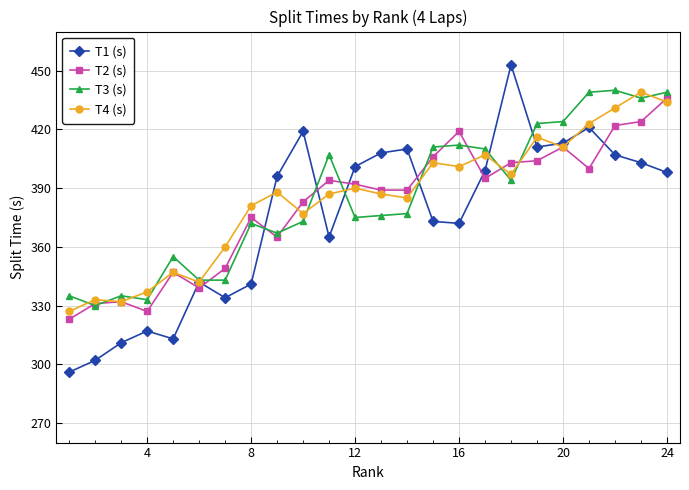

Which series has the largest range (max minus min)?

T1 (s)